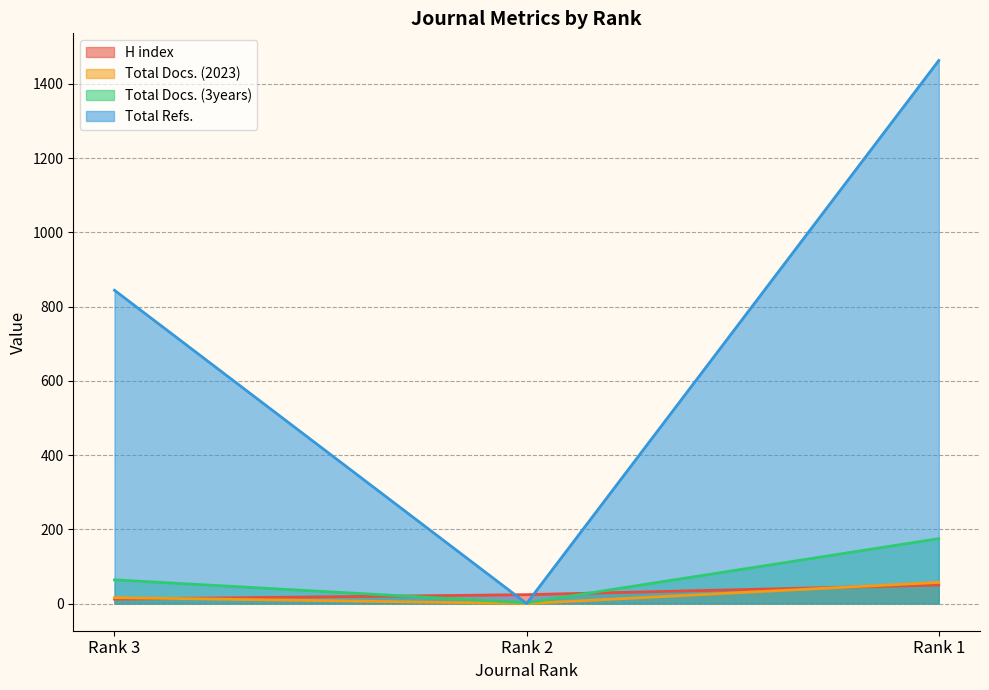

Does the chart display data point markers on the line(s)?

No